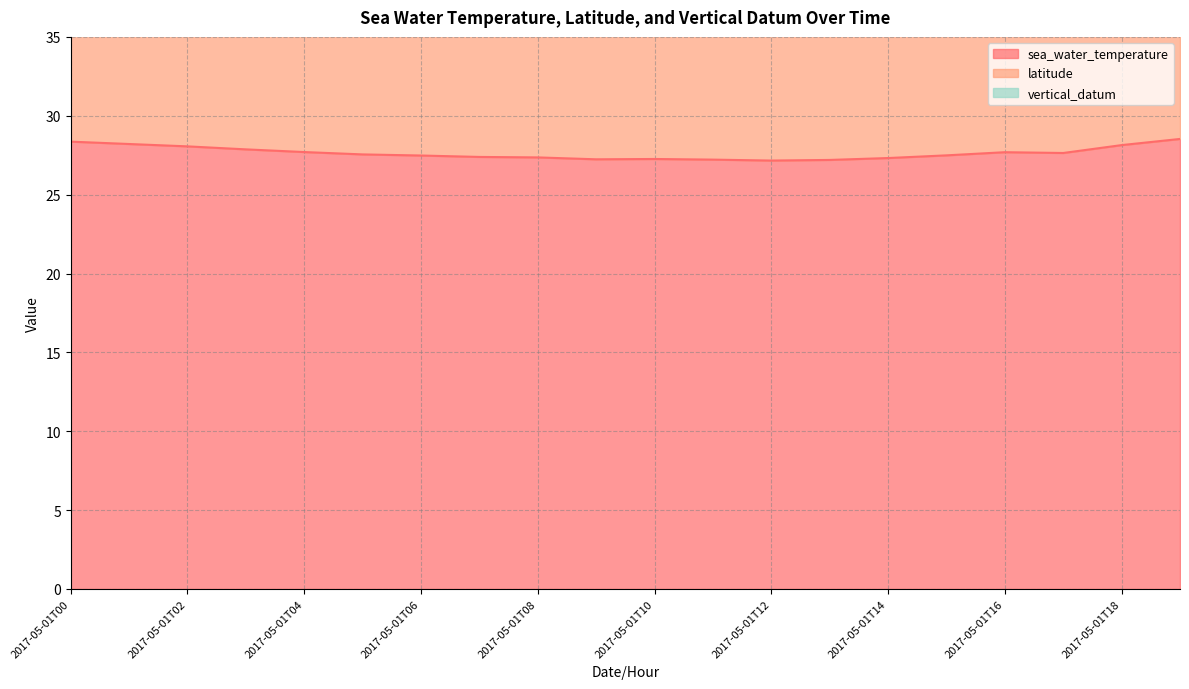

How many lines are shown in the chart?

3